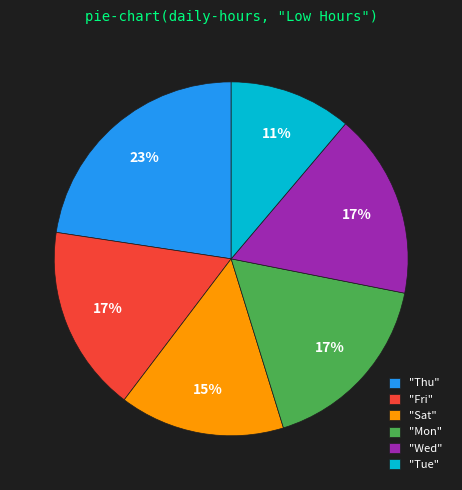

Is it true that "Fri" is 11% of the pie?

False